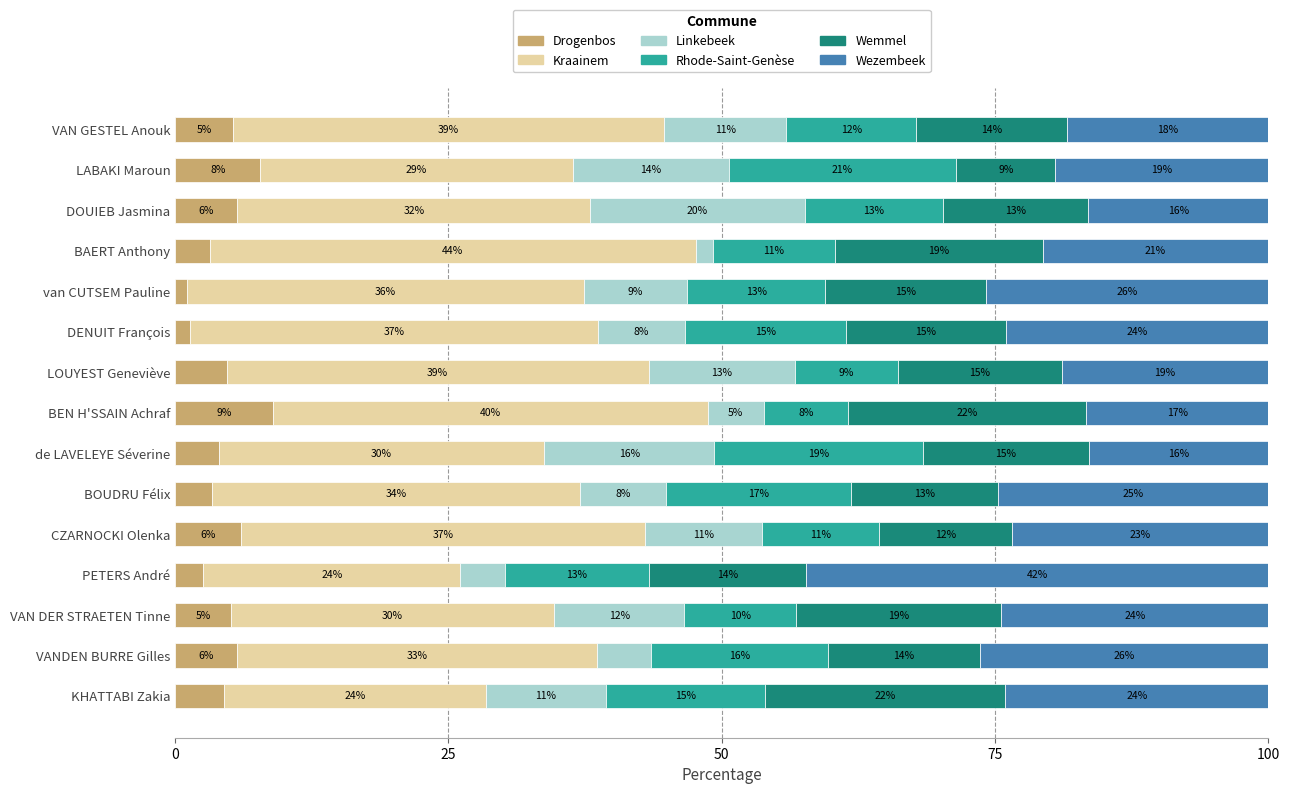

What are all the series names shown in the legend?

Drogenbos, Kraainem, Linkebeek, Rhode-Saint-Genèse, Wemmel, Wezembeek